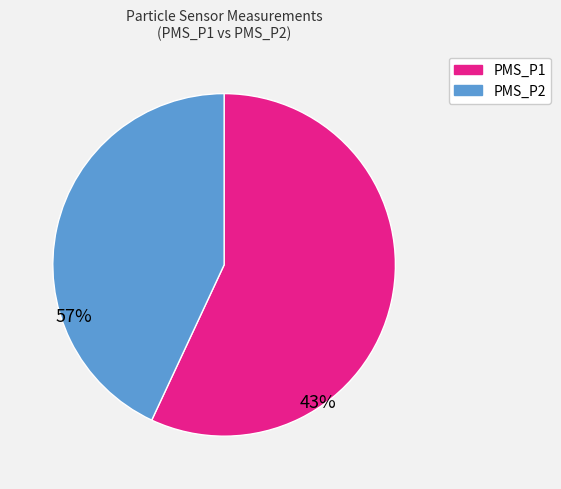

Which slice represents more than half of the pie?

PMS_P1